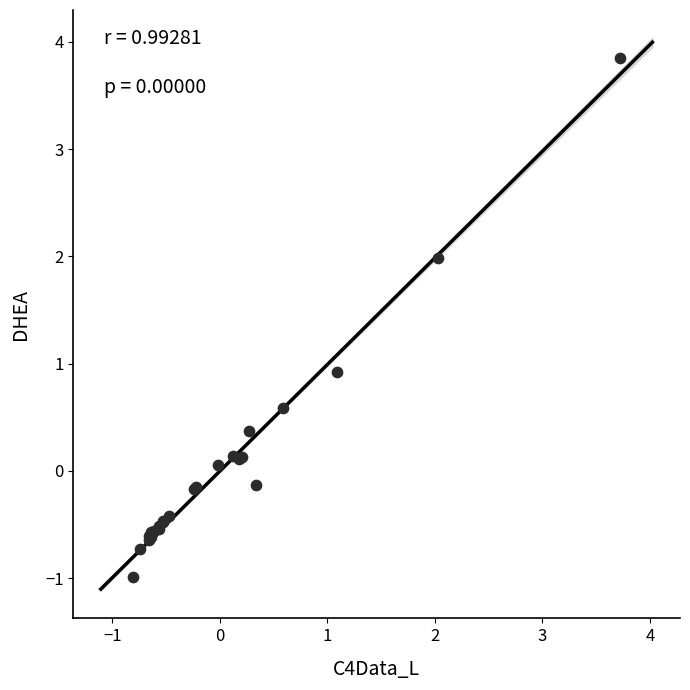

What Y value in the scatter plot is closest to 1?

0.9